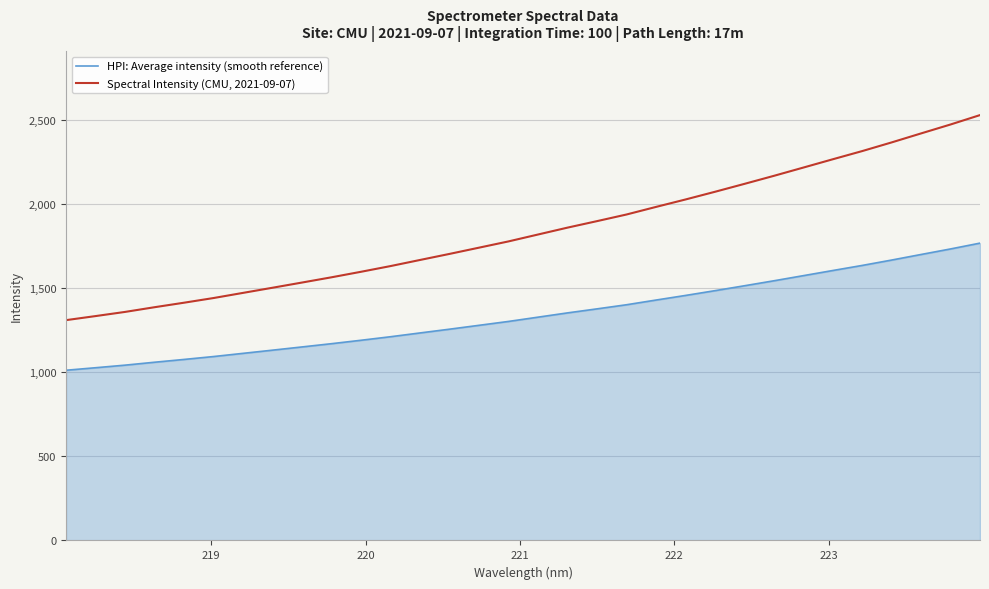

True or false: Spectral Intensity (CMU, 2021-09-07) and HPI: Average intensity (smooth reference) intersect in this chart.

False